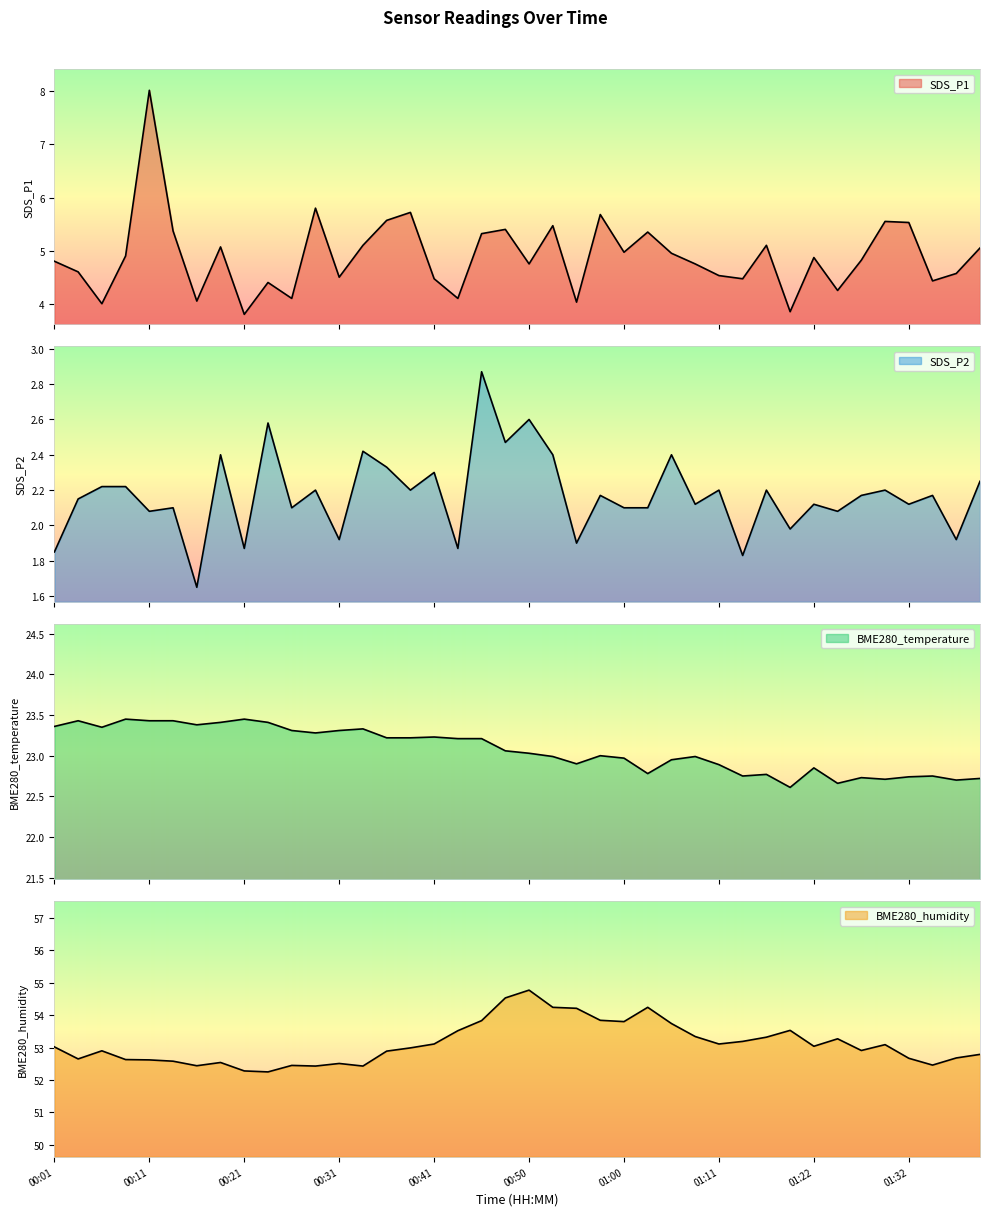

True or false: BME280_humidity and BME280_temperature cross at least once.

False